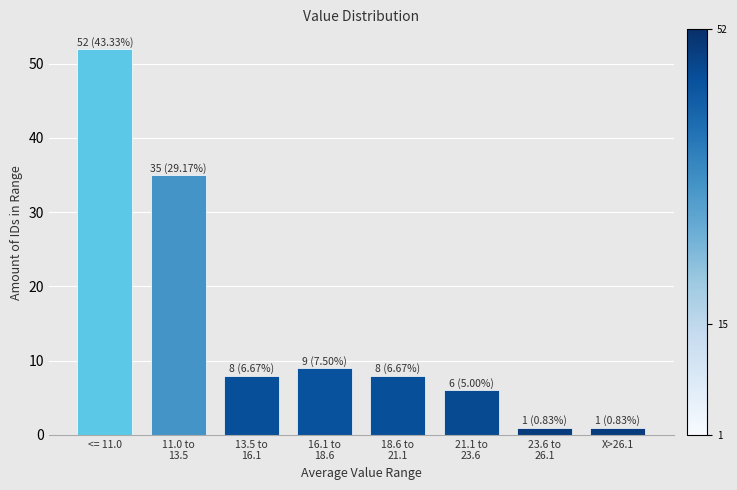

Reading left to right, transcribe all the data shown in this chart.

52	35	8	9	8	6	1	1